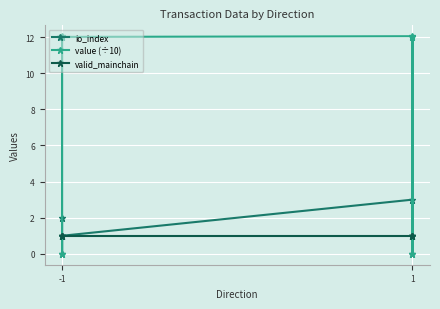

What are all the series names shown in the legend?

io_index, value (÷10), valid_mainchain